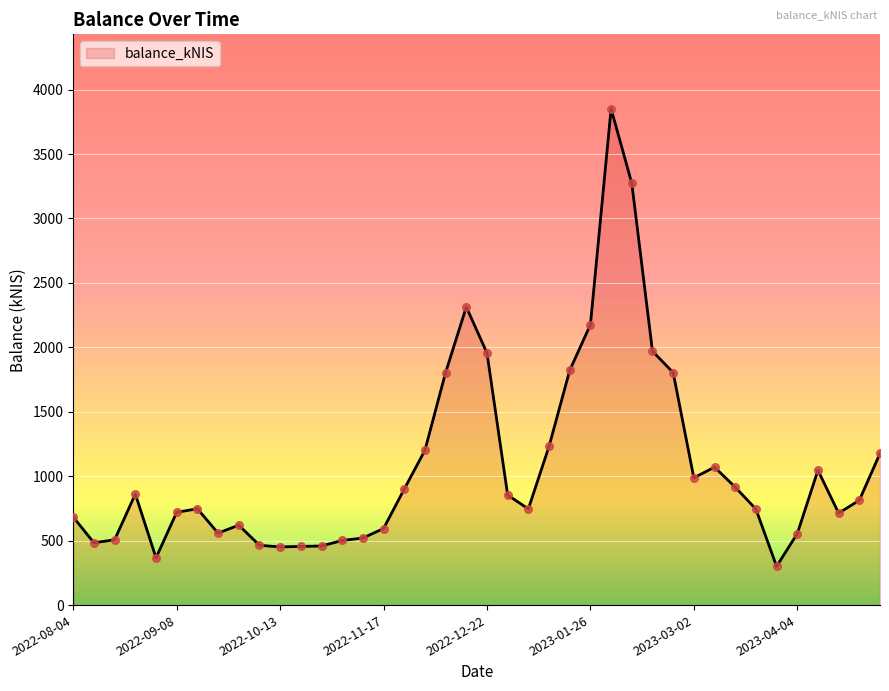

What is the smallest value displayed?

300.9